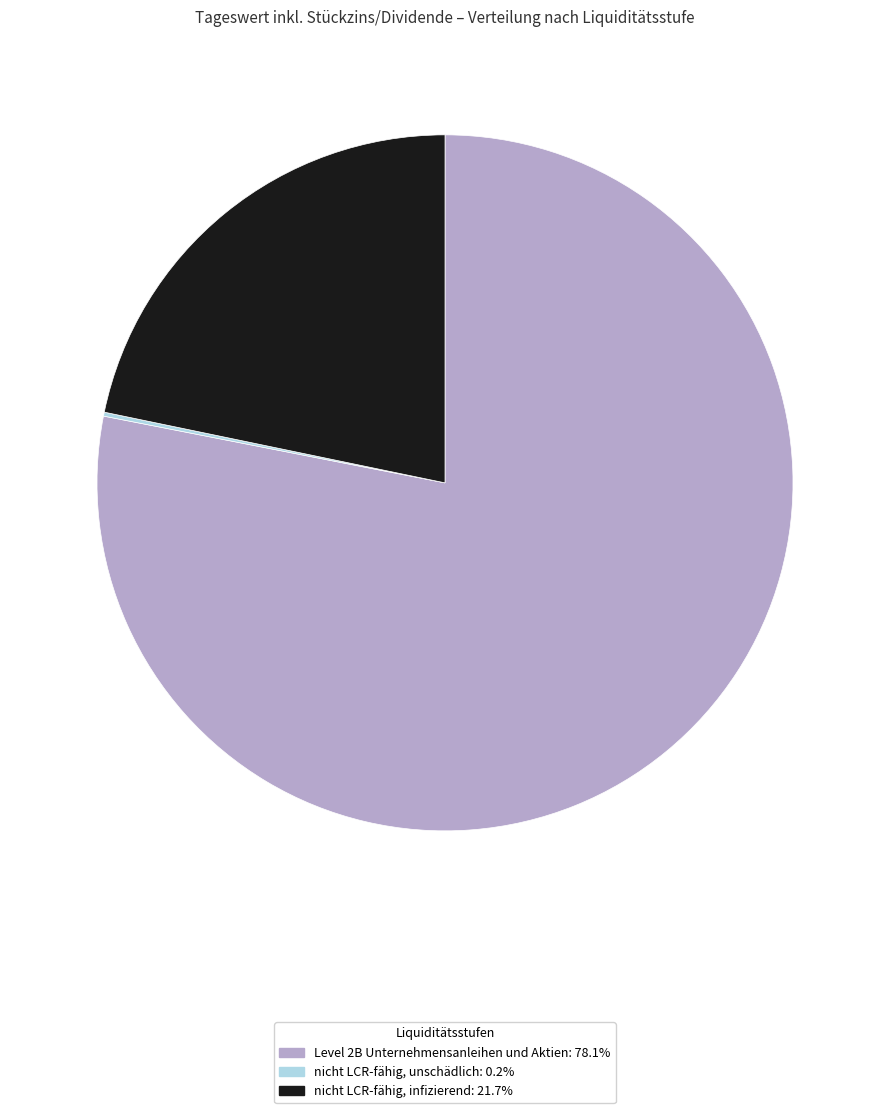

Is there a majority slice in this chart?

Yes